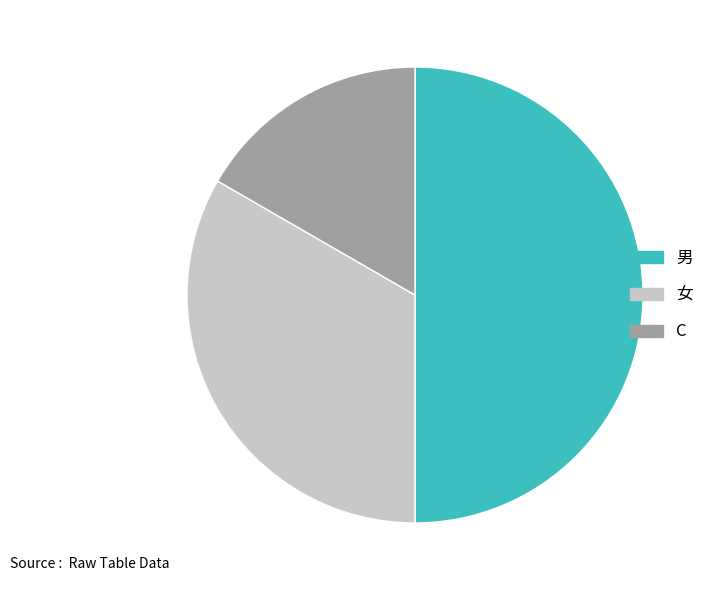

Which has a higher value, 男 or 女?

男